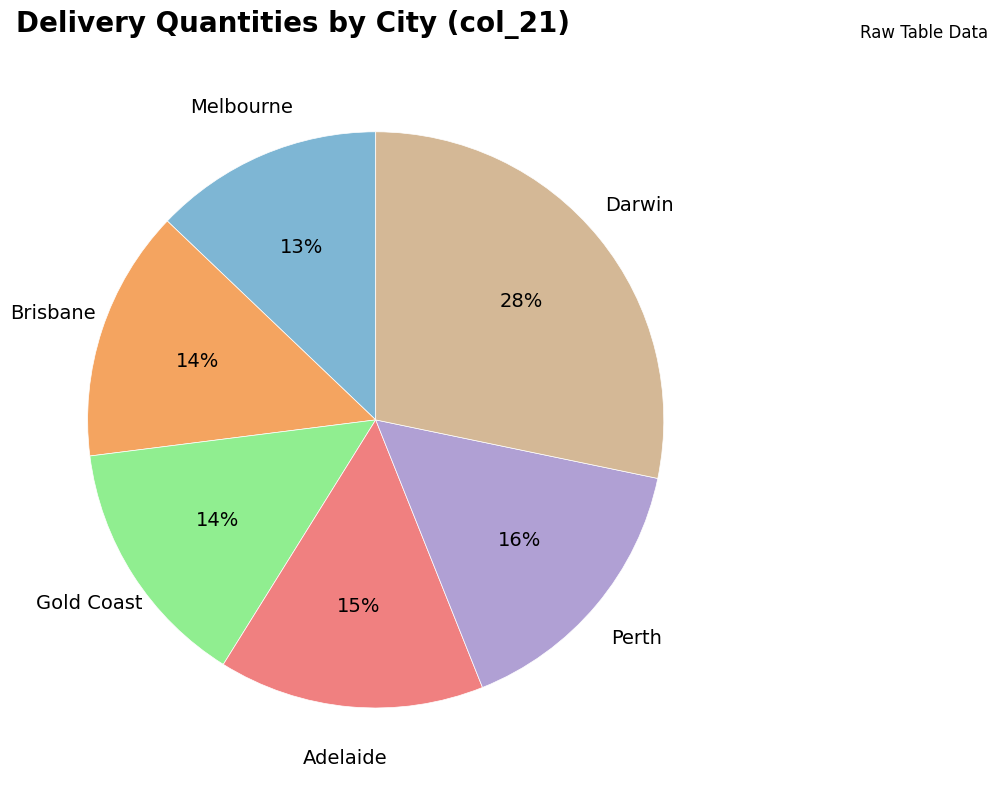

What is the ratio of the value at Perth to the value at Brisbane?

1.1